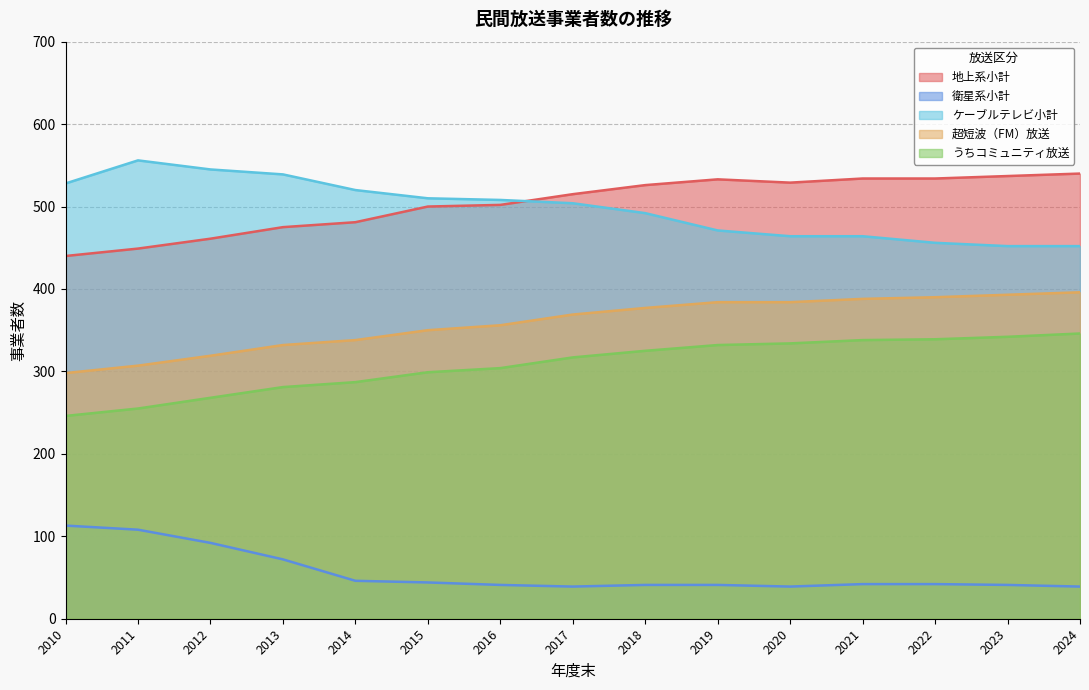

What is the value of the うちコミュニティ放送 point at the 8th from the left?

317